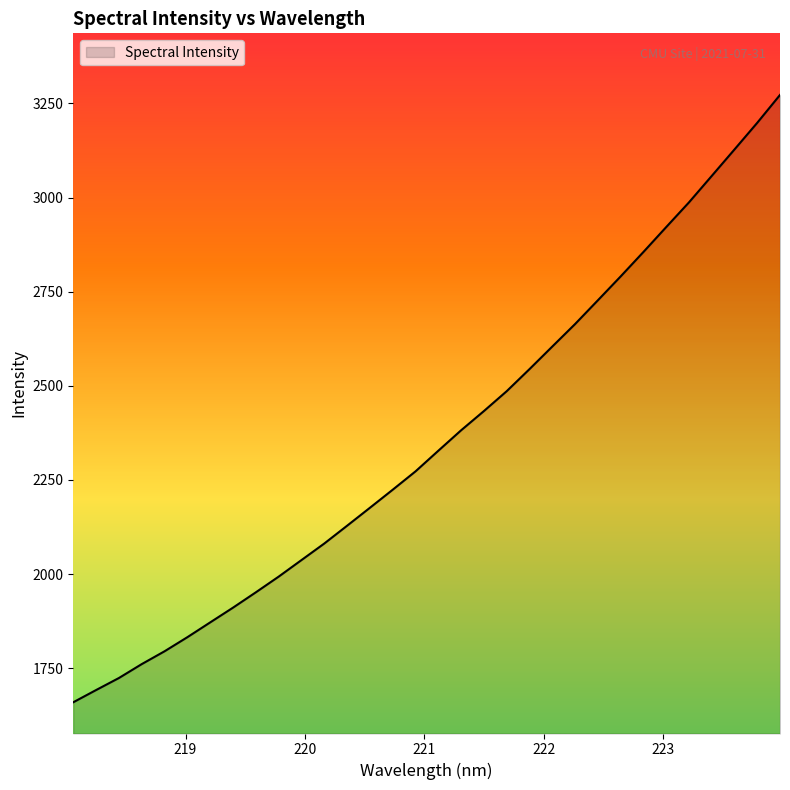

What is the difference between the maximum and minimum values?

1613.0